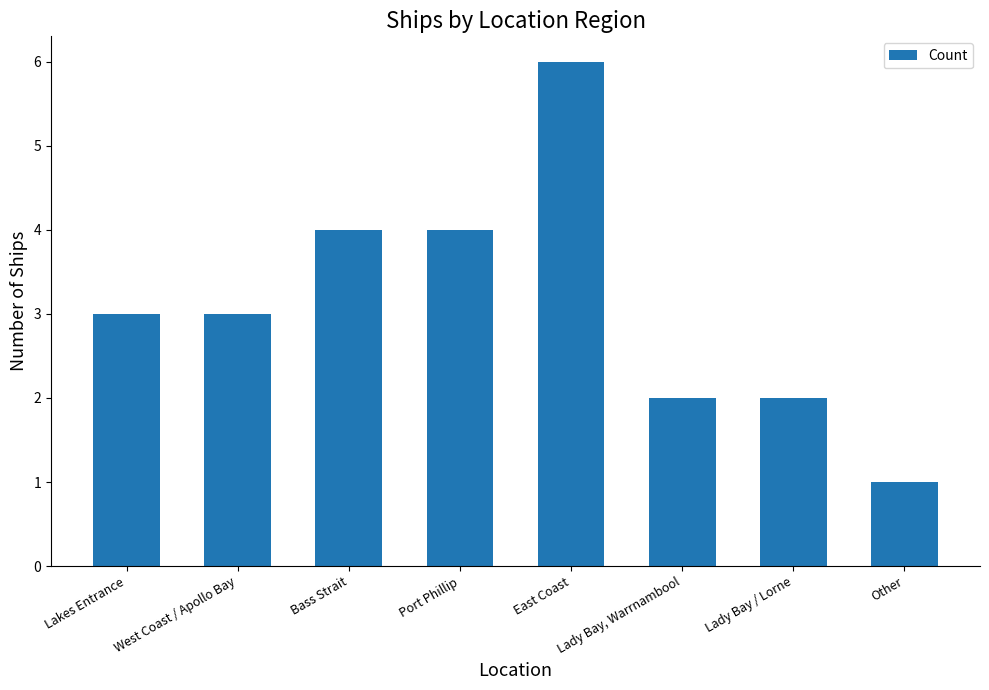

What is the average value?

3